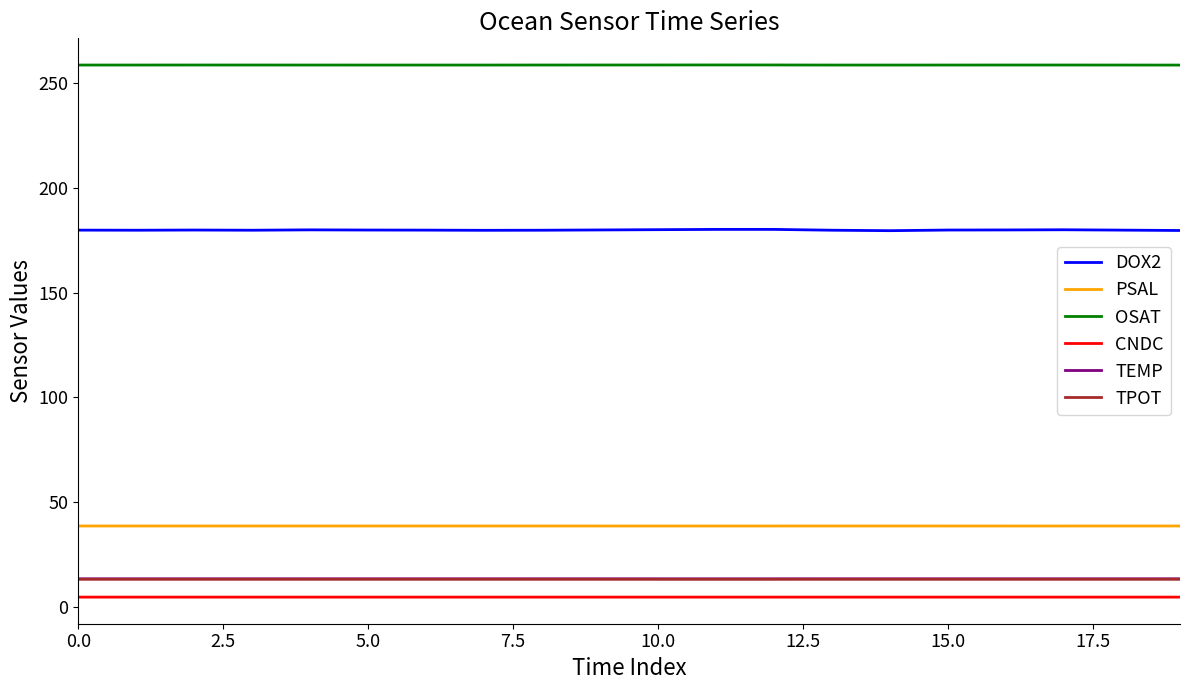

How many distinct data groups are displayed?

6